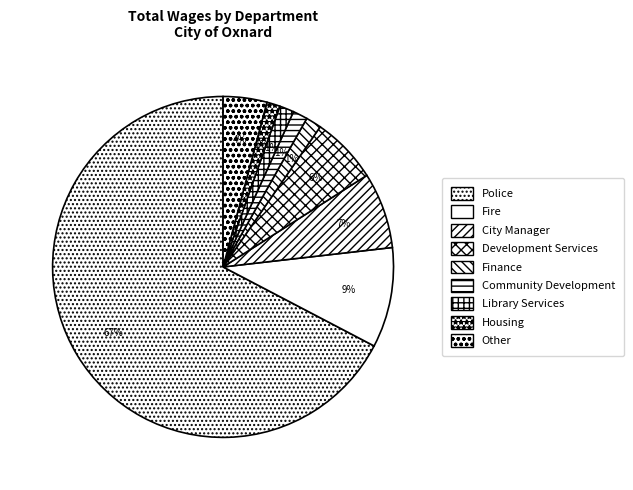

Which category has the biggest portion of the pie?

Police